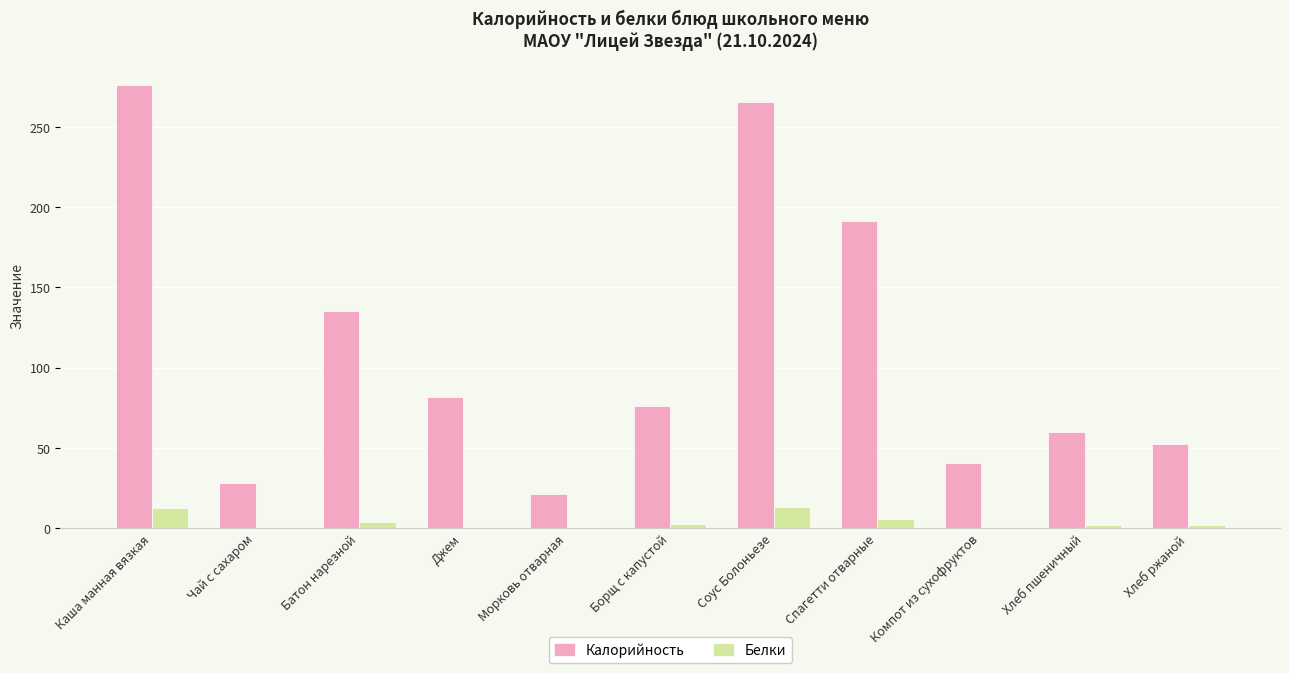

Is the value of Калорийность at Хлеб пшеничный greater than the value of Белки at Каша манная вязкая?

Yes